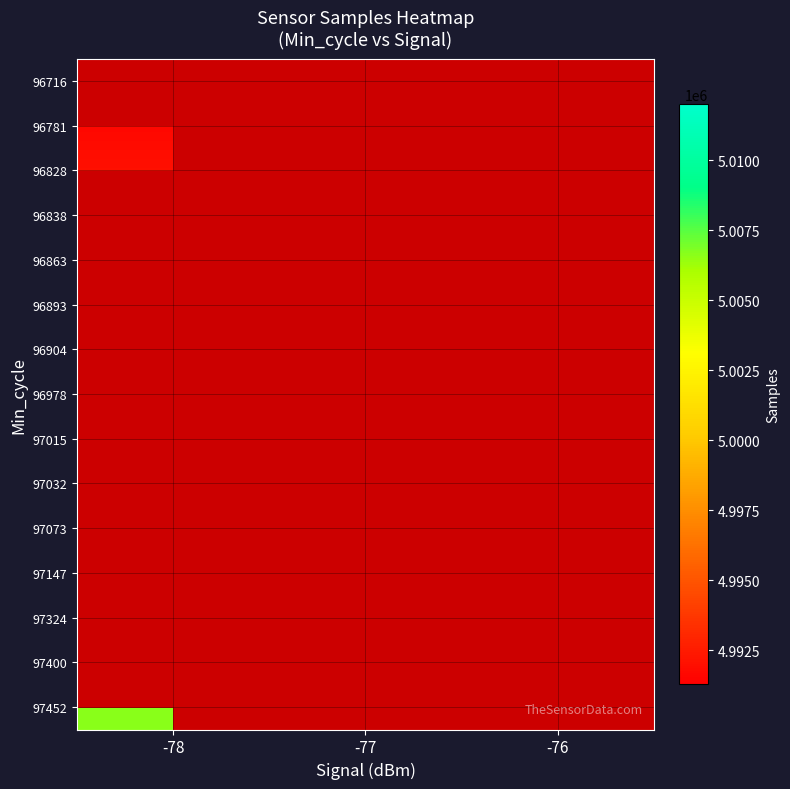

List the labels in order of 96863 value, smallest first.

-78, -77, -76